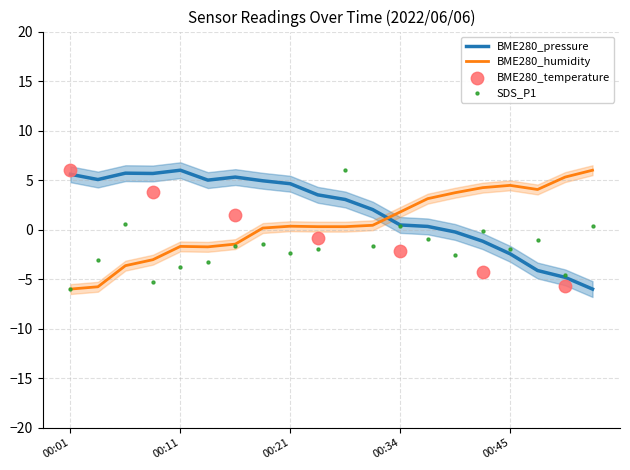

At which category is the sum across all series the highest?

00:26